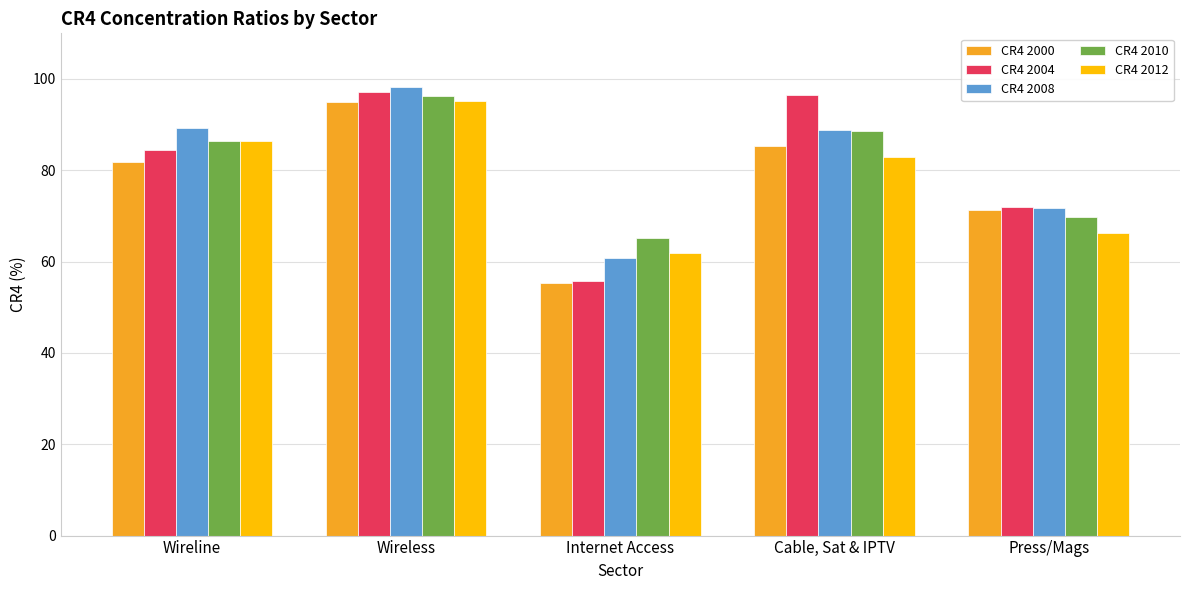

What position from the right is Cable, Sat & IPTV?

2